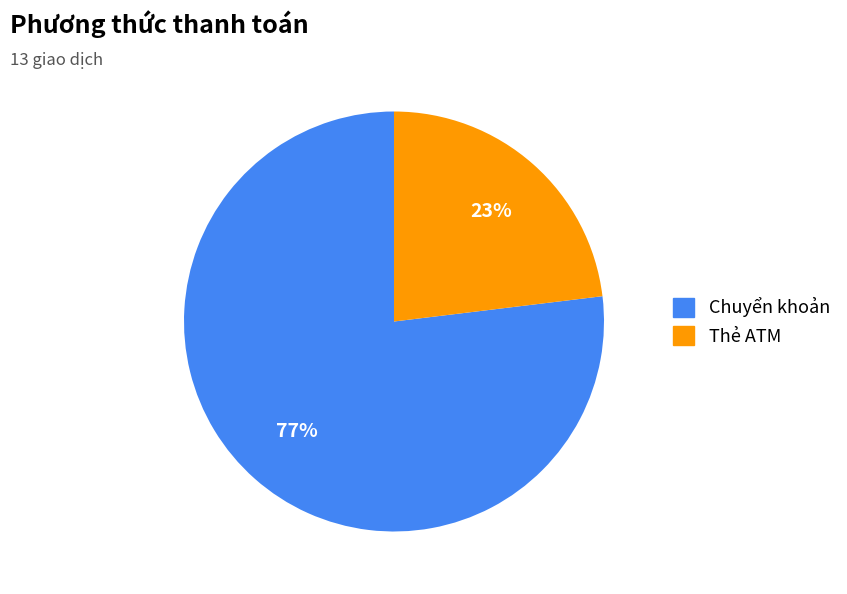

To the nearest percent, what is the difference between the Chuyển khoản and Thẻ ATM slice percentages?

54%